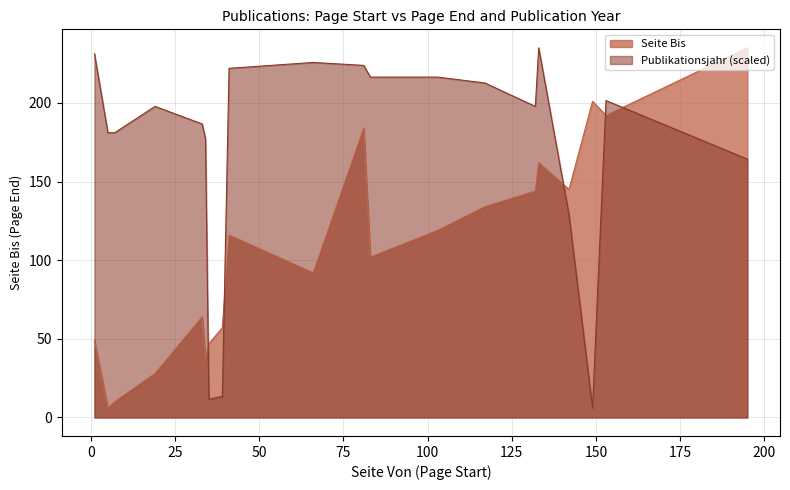

Reading left to right, transcribe all the data shown in this chart.

Seite Bis: 49.0	6.0	10.0	28.0	64.0	37.0	47.0	57.0	116.0	92.0	184.0	102.0	119.0	134.0	144.0	162.0	145.0	201.0	192.0	235.0
Publikationsjahr: 231.3	181.0	181.0	197.8	186.6	177.3	11.6	13.4	222.0	225.7	223.8	216.4	216.4	212.7	197.8	235.0	128.9	6.0	201.5	164.3